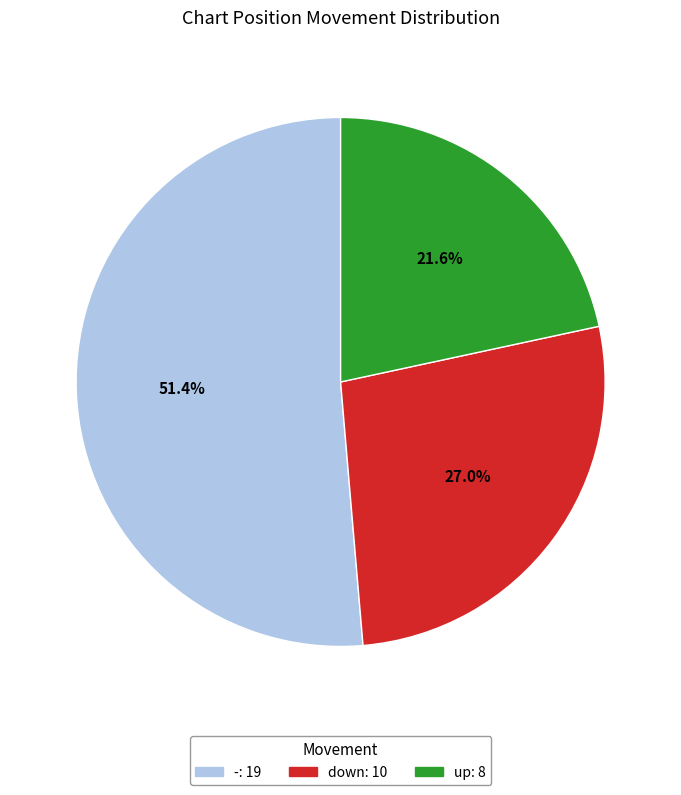

How many slices are in this pie chart?

3